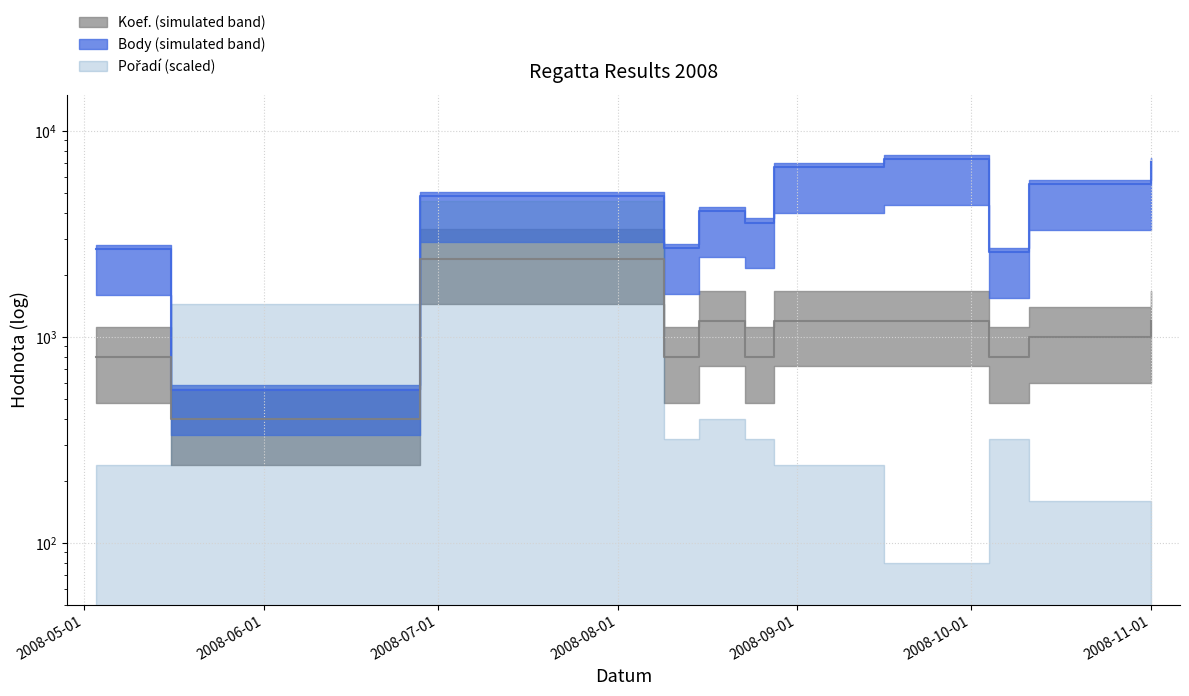

At which category does Koef. reach its first local valley?

2008-05-16